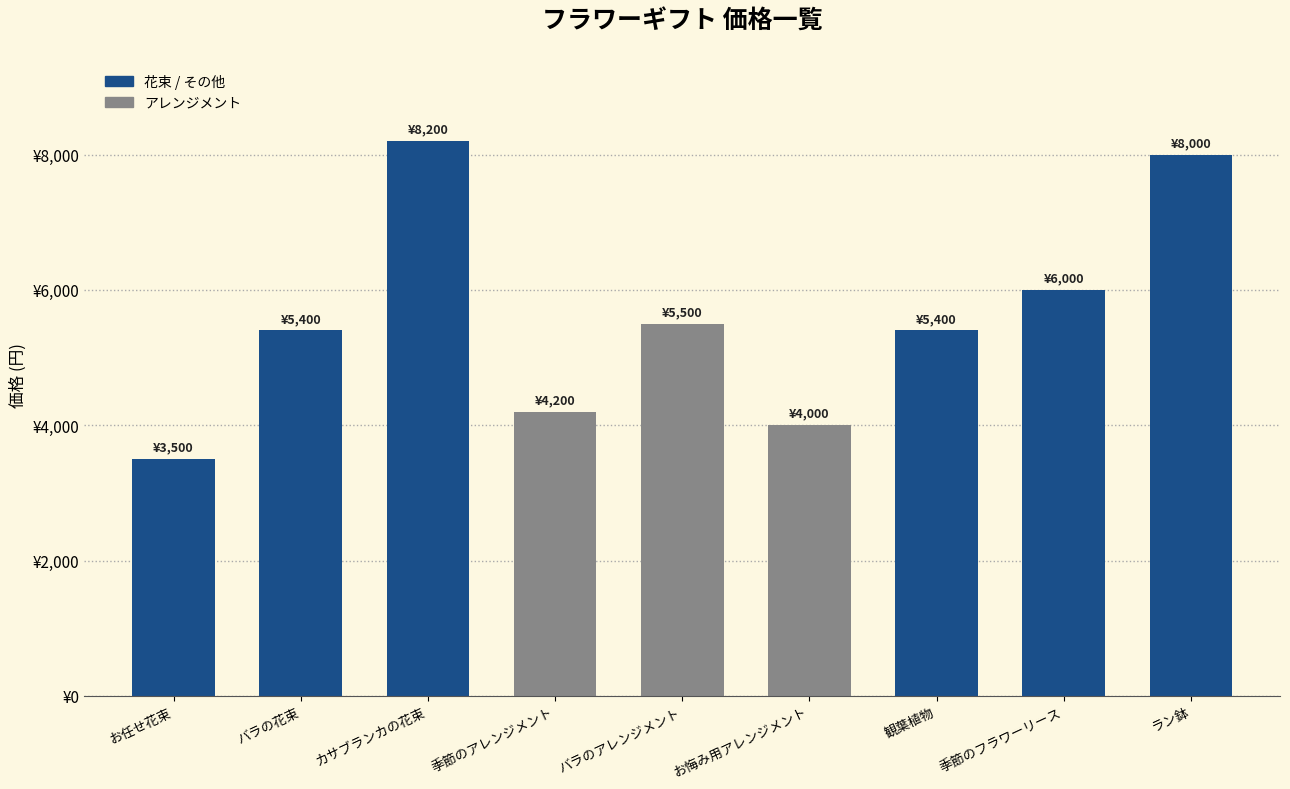

Does the chart contain any negative values?

No